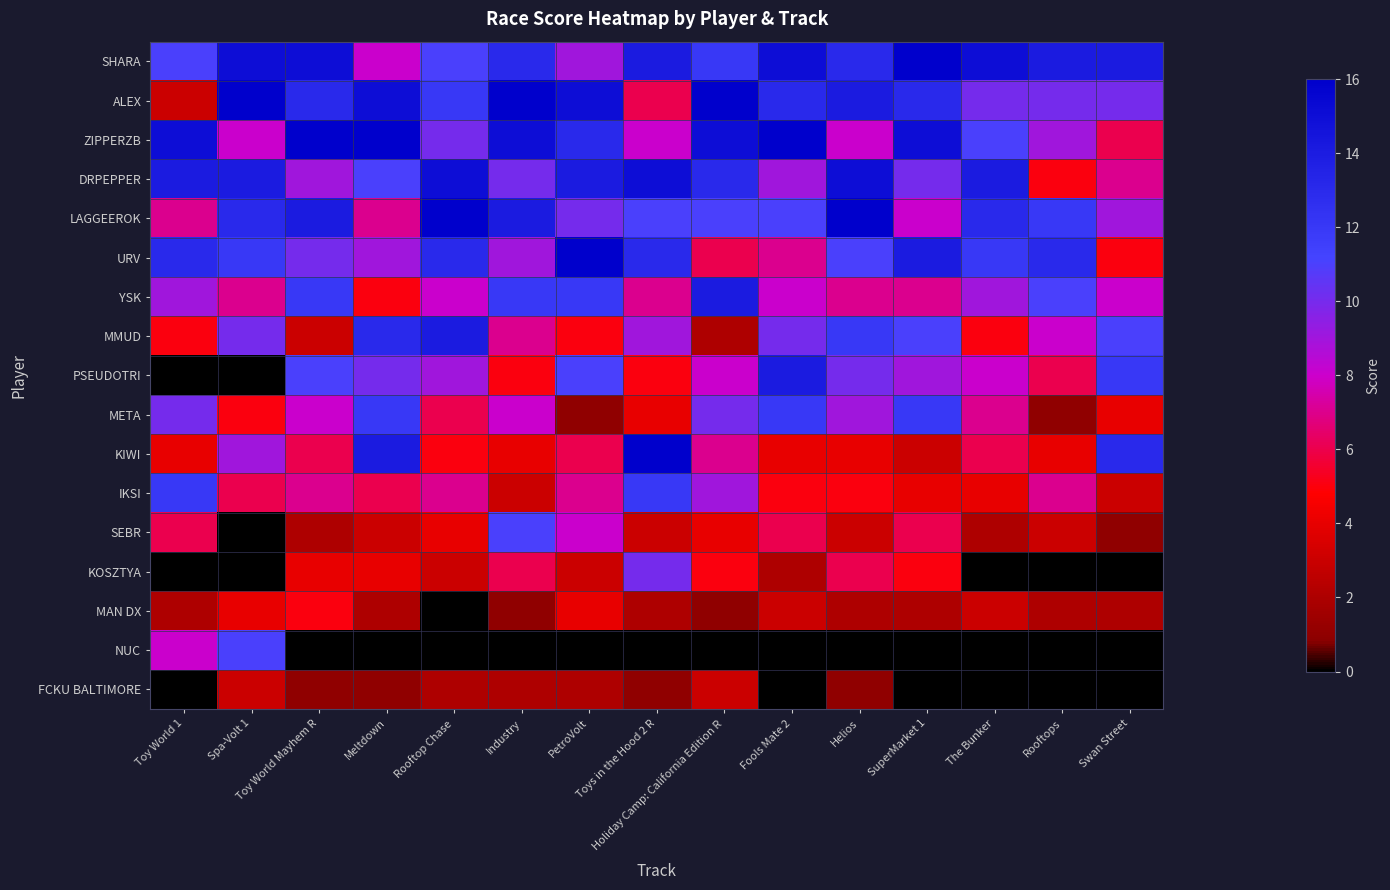

At how many categories does at least one series exceed 3?

15